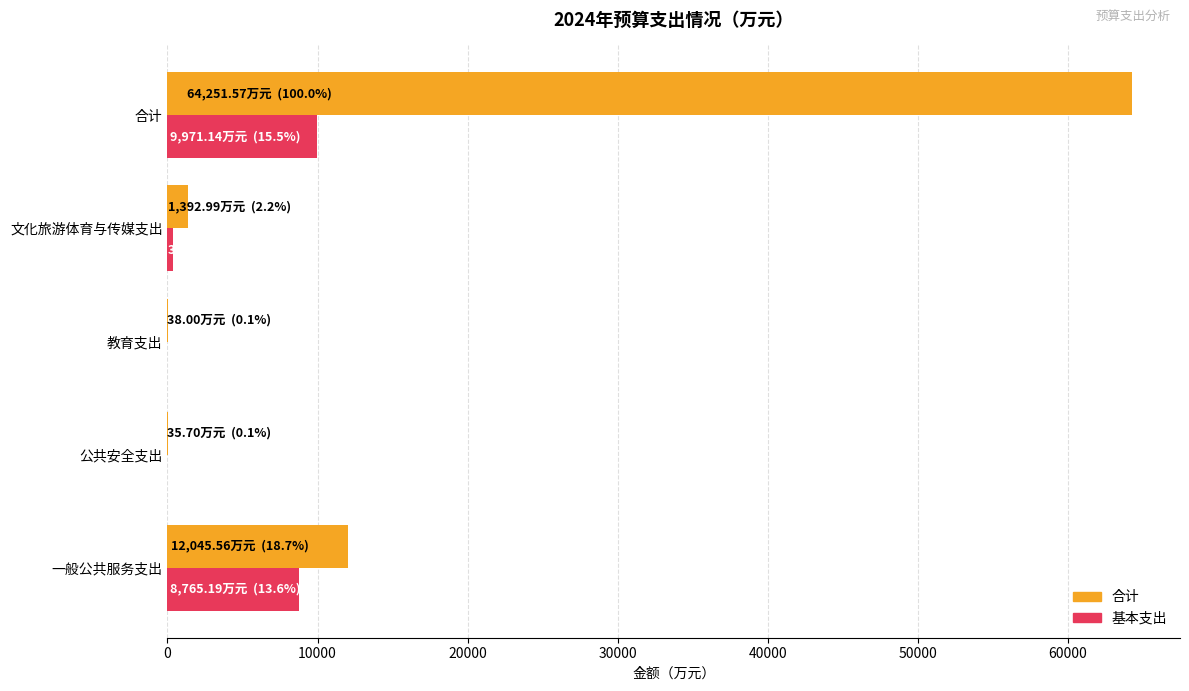

The 基本支出 series shows 3674.7 at 公共安全支出. True or false?

False